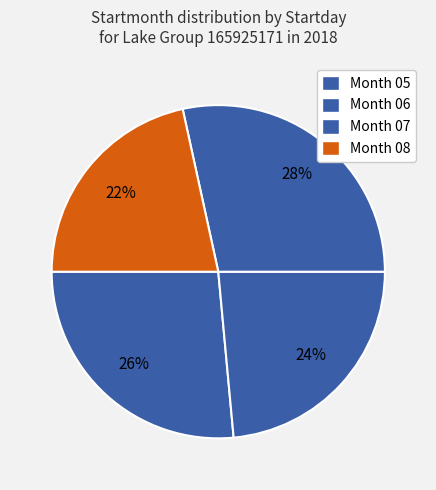

What is the smallest slice in the pie chart?

08